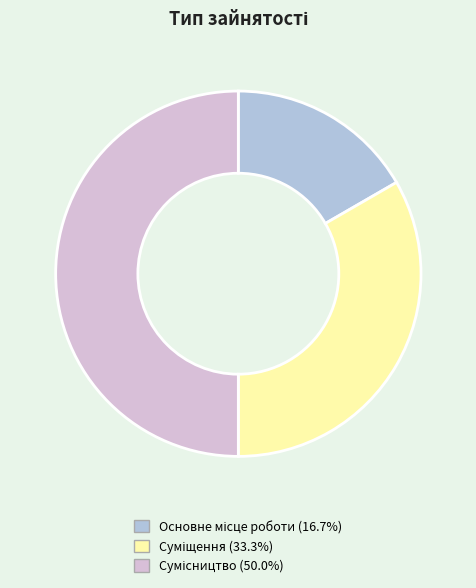

How many slices are in this pie chart?

3